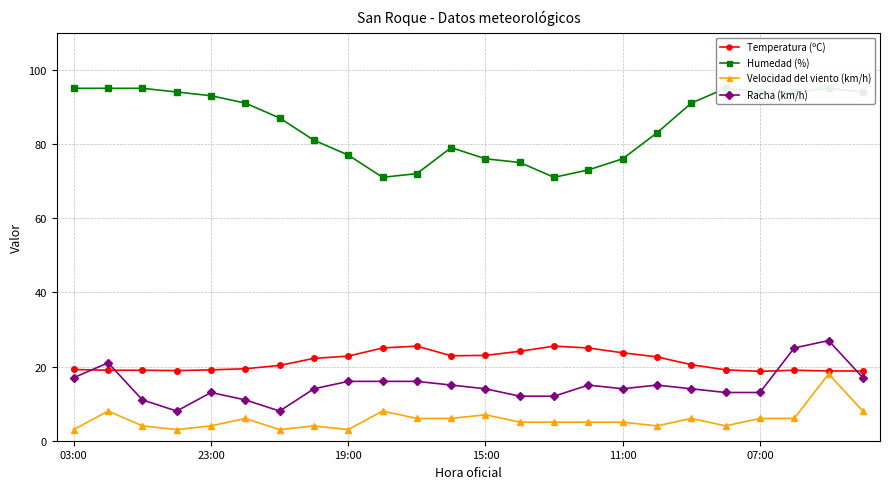

At which label does Racha (km/h) first exceed 14?

03:00